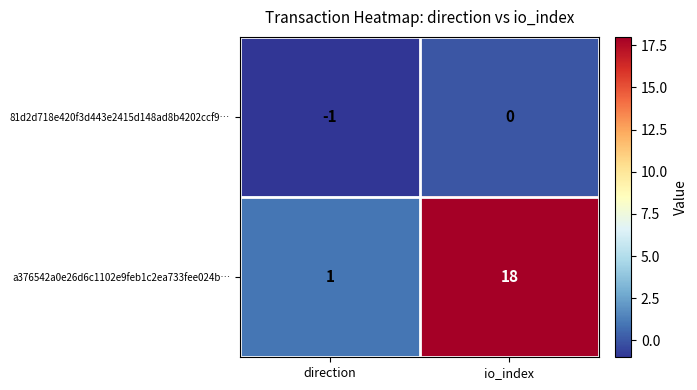

At which label is 81d2d718e420f3d443e2415d148ad8b4202ccf9… closest to 0?

io_index